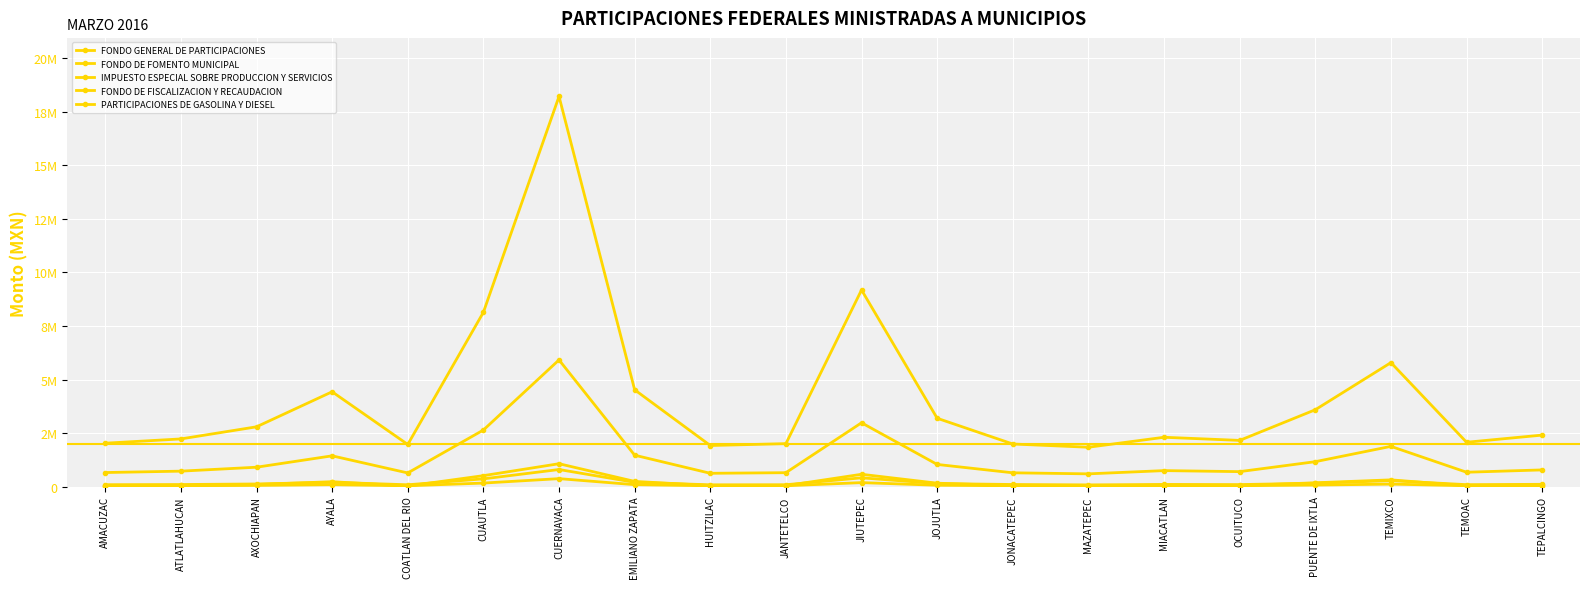

True or false: FONDO DE FISCALIZACION Y RECAUDACION has a value of 43625 at JANTETELCO.

False